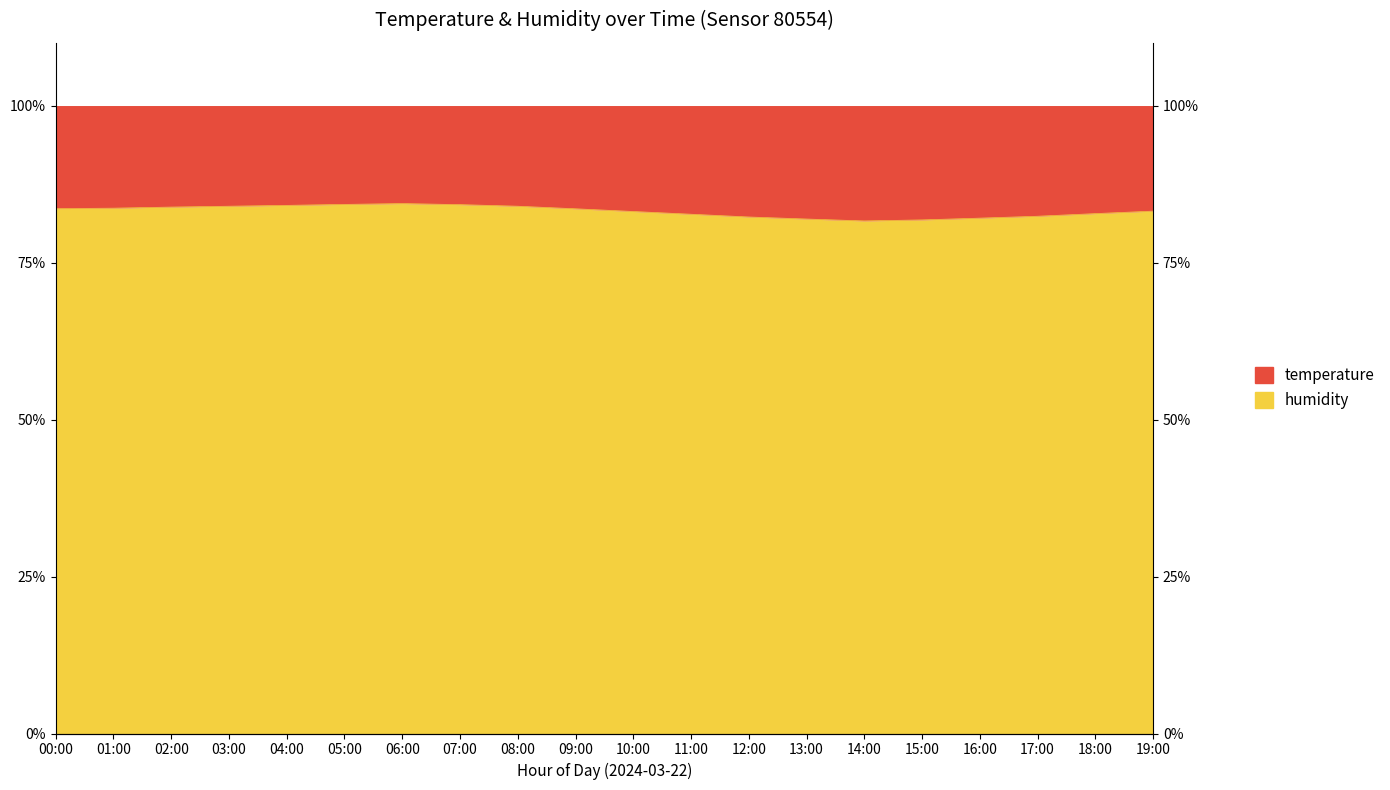

How many categories are shown in the chart?

20